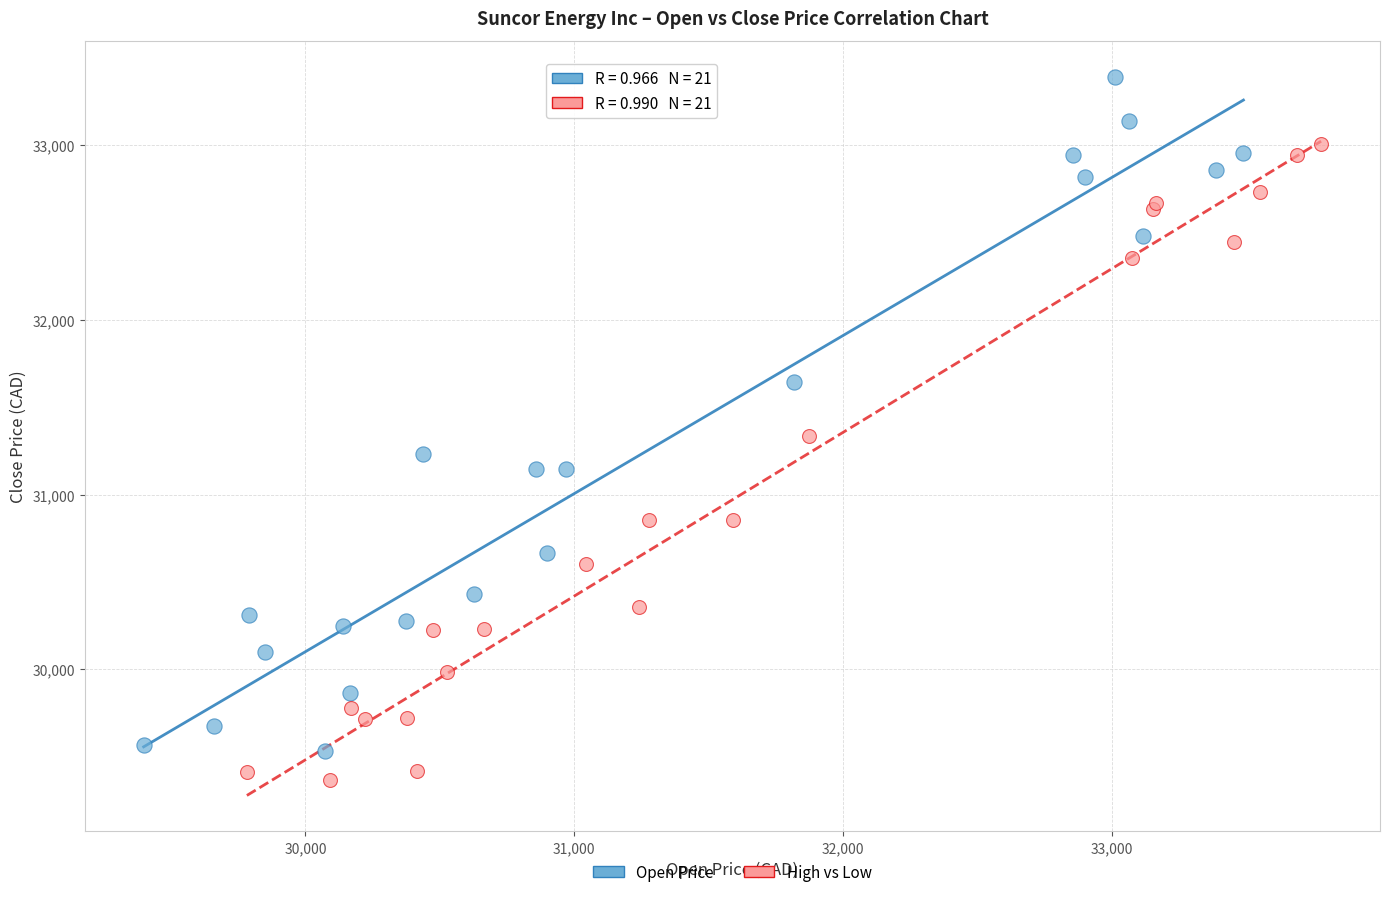

Which series reaches the maximum Y coordinate?

Open Price